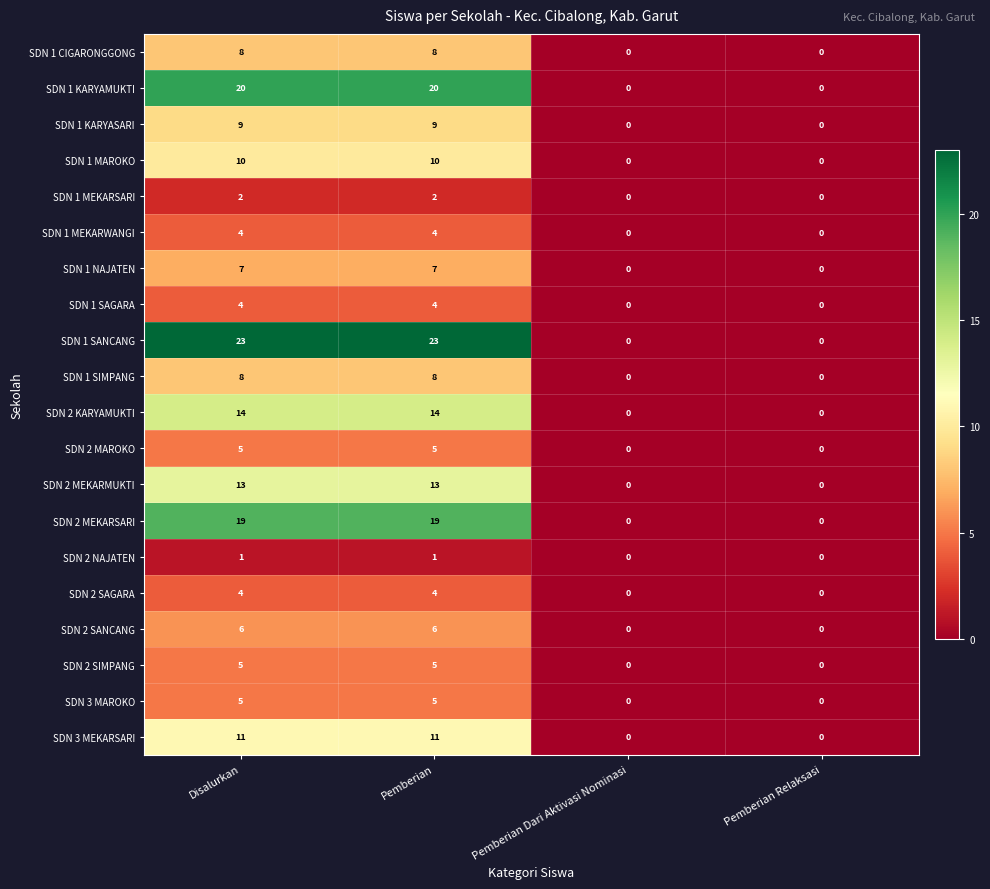

What is the sum of all SDN 2 MAROKO values?

10